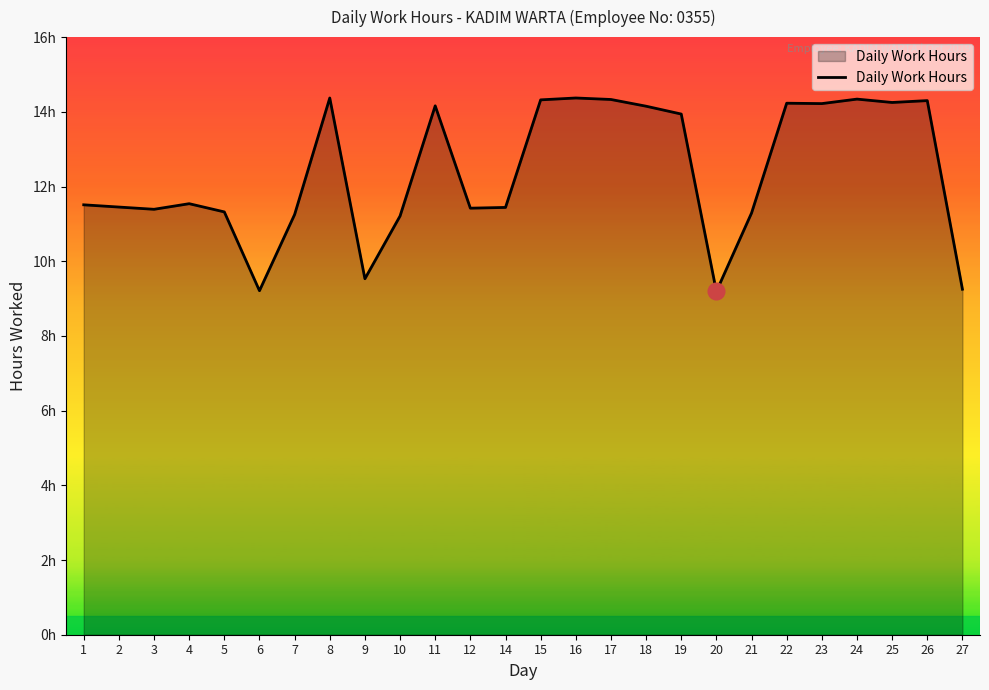

Is this an area chart (filled region under the line)?

Yes